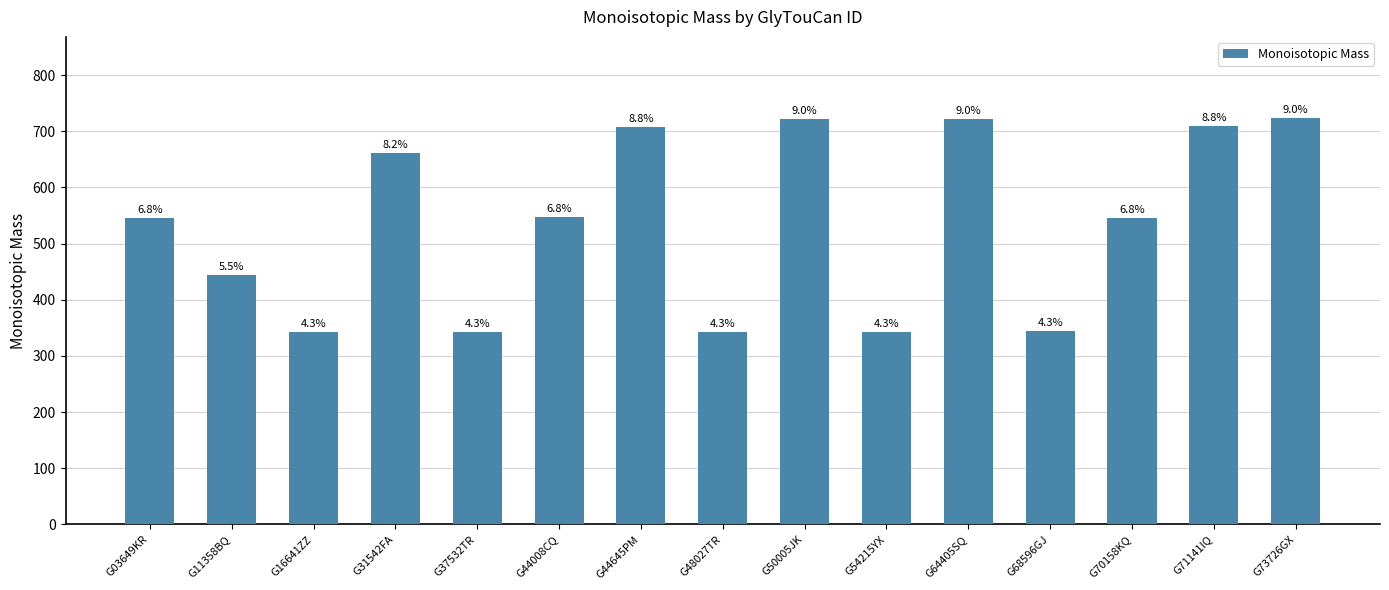

What is the minimum value shown in the chart?

342.1